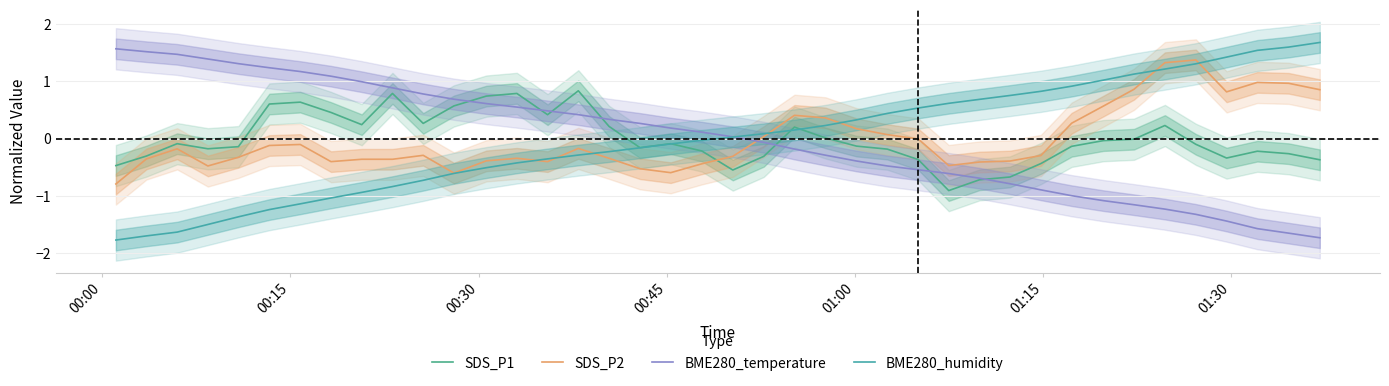

What is the difference between the maximum and minimum values in the SDS_P1 series?

1.7